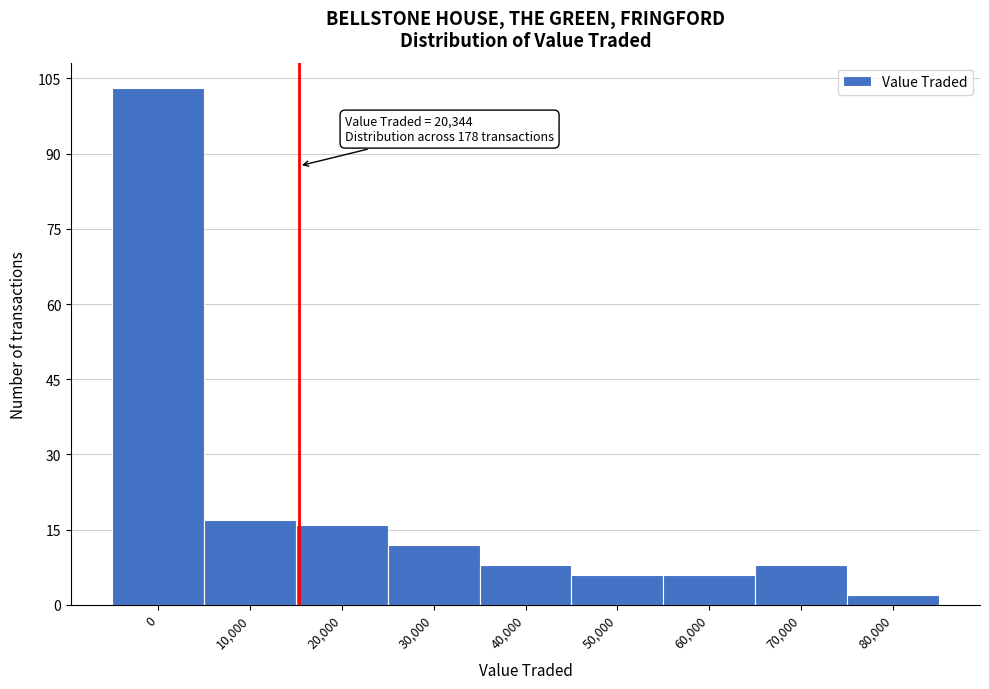

Reading left to right, list all the values displayed in this chart.

103	17	16	12	8	6	6	8	2